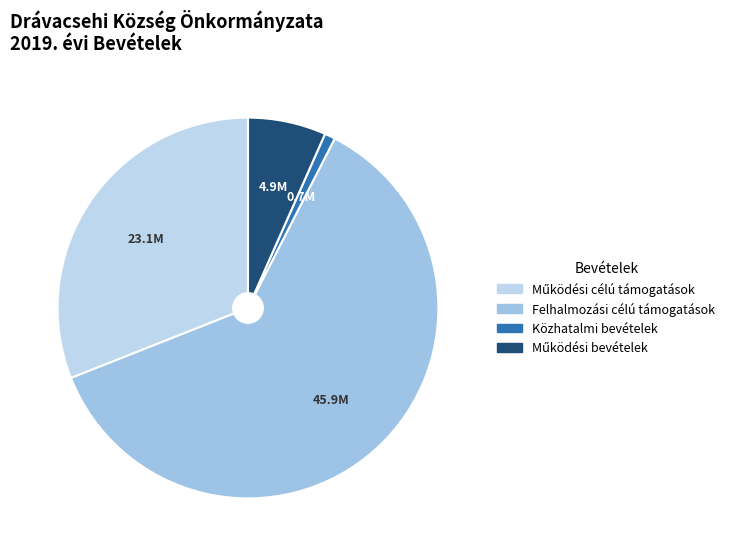

Count the number of slices in the pie.

4